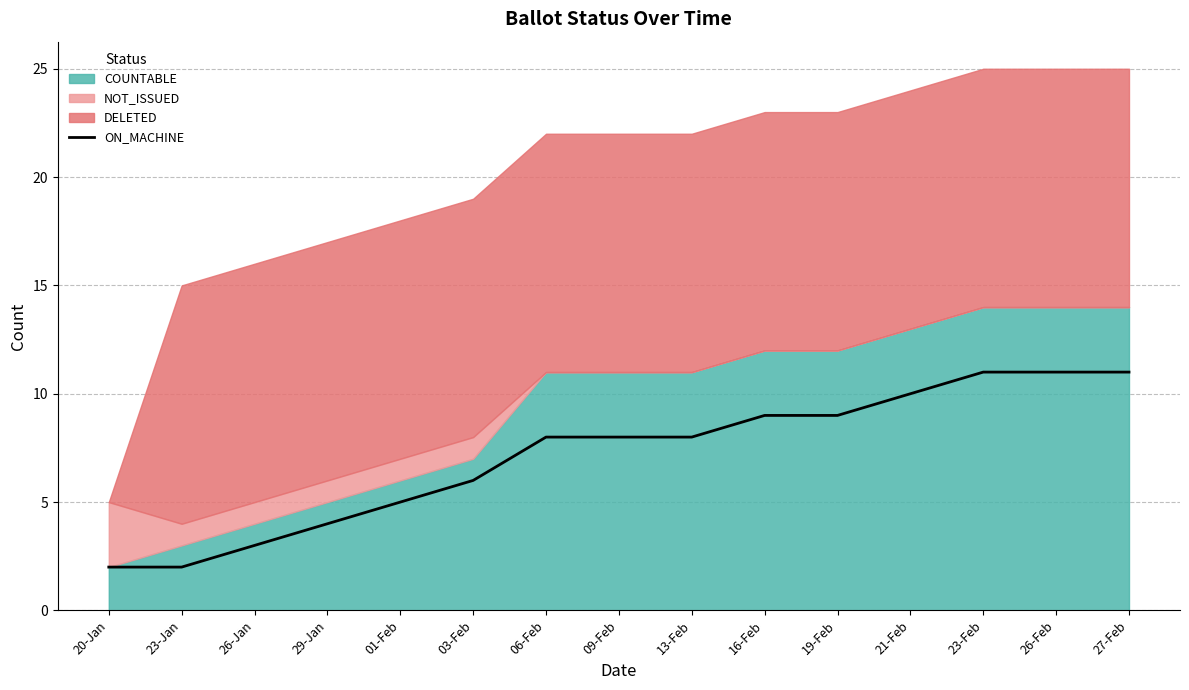

Is it true that the value at 20-Jan is 1?

False